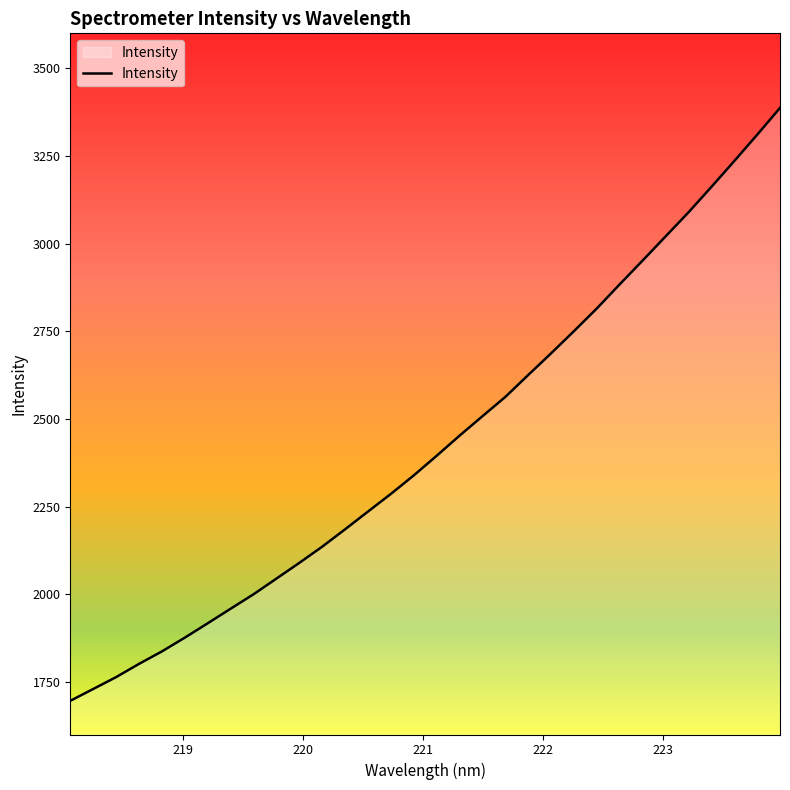

What is the greatest value displayed?

3387.2